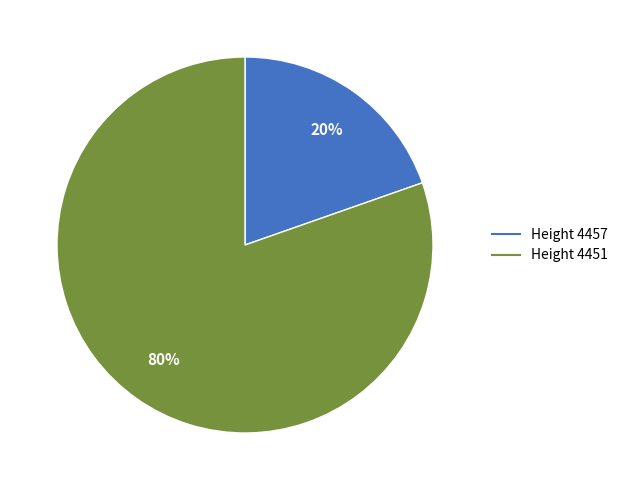

Is there a majority slice in this chart?

Yes